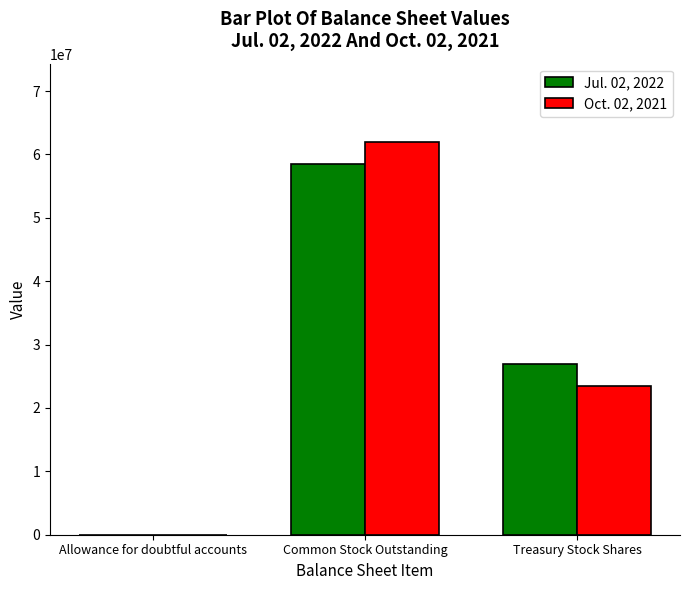

Is it true that Jul. 02, 2022 equals 0 at Allowance for doubtful accounts?

True